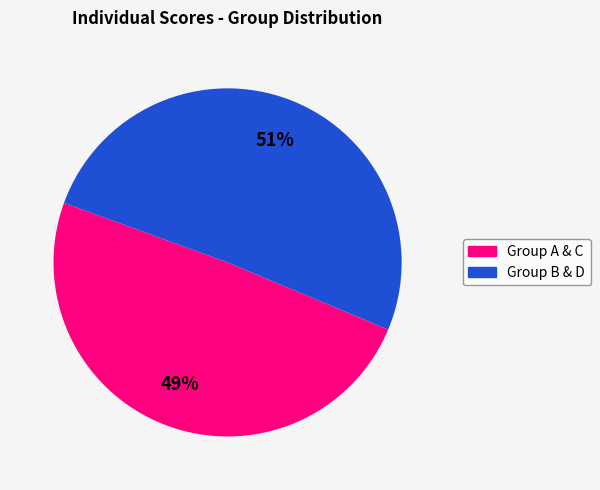

To the nearest percent, what is the average slice percentage?

50%